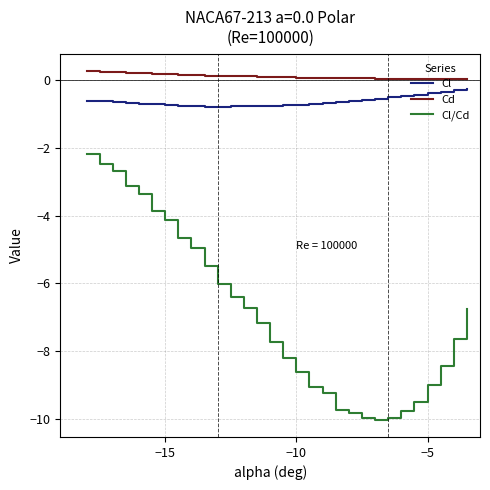

True or false: Cd and Cl/Cd cross at least once.

False